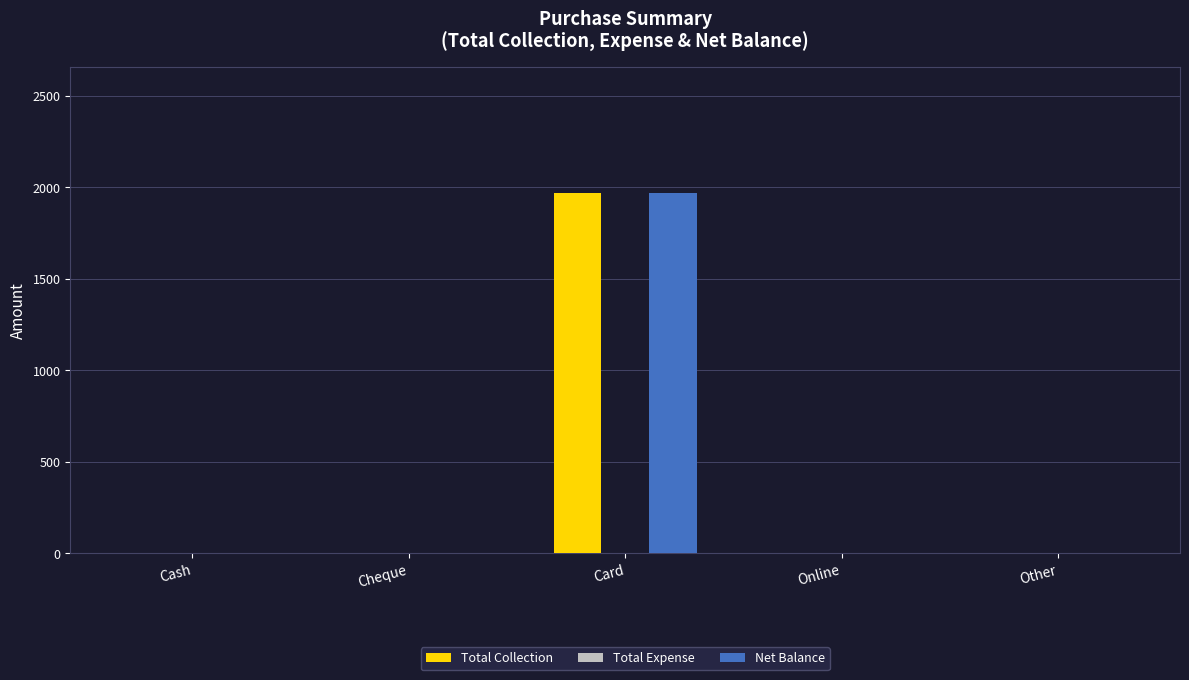

Is it true that Net Balance equals -760.3 at Cash?

False